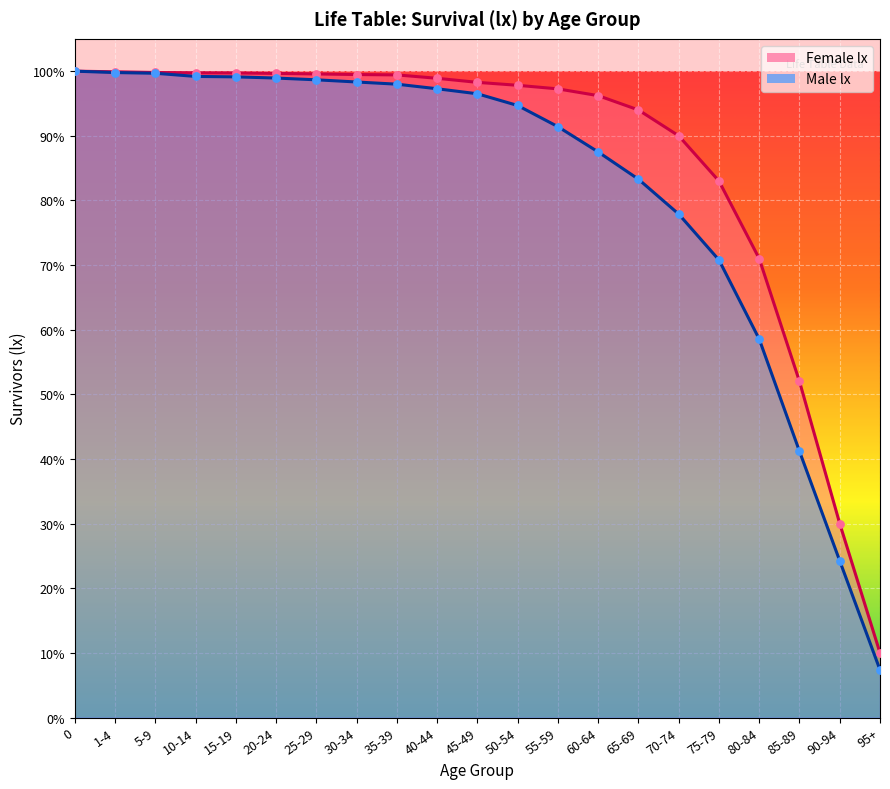

What is the total value across all series at 60-64?

183.7